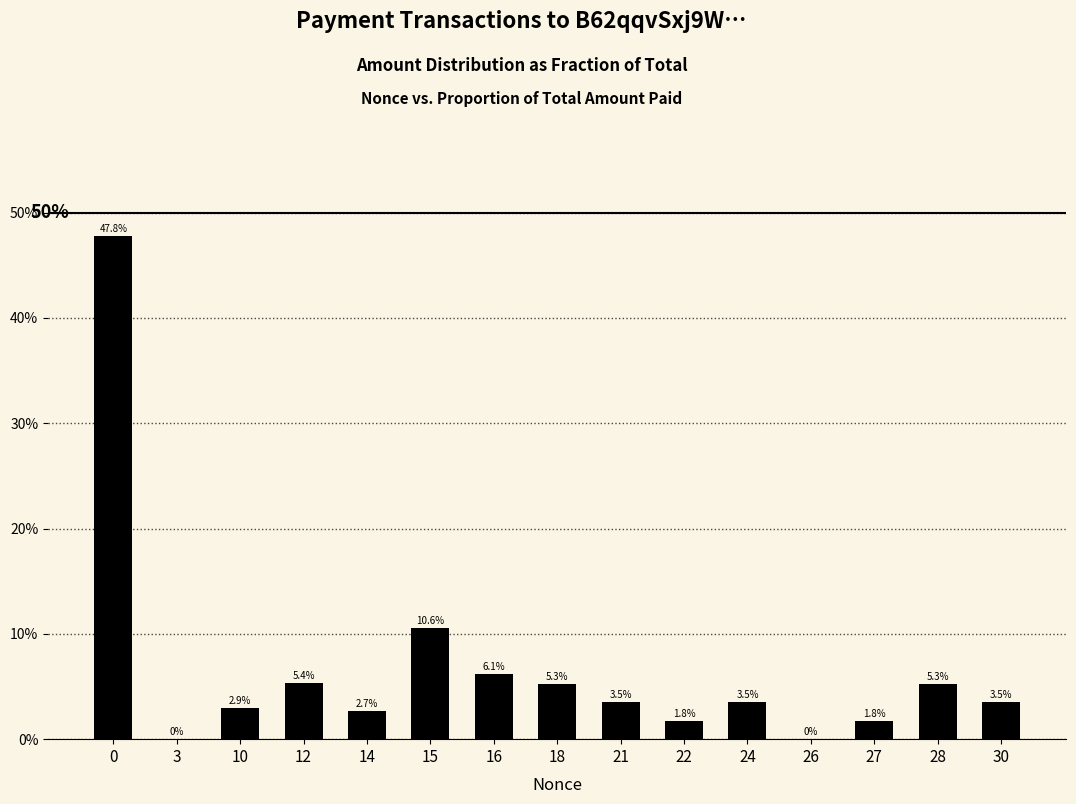

The chart shows a value of 0.7 at 0. True or false?

False